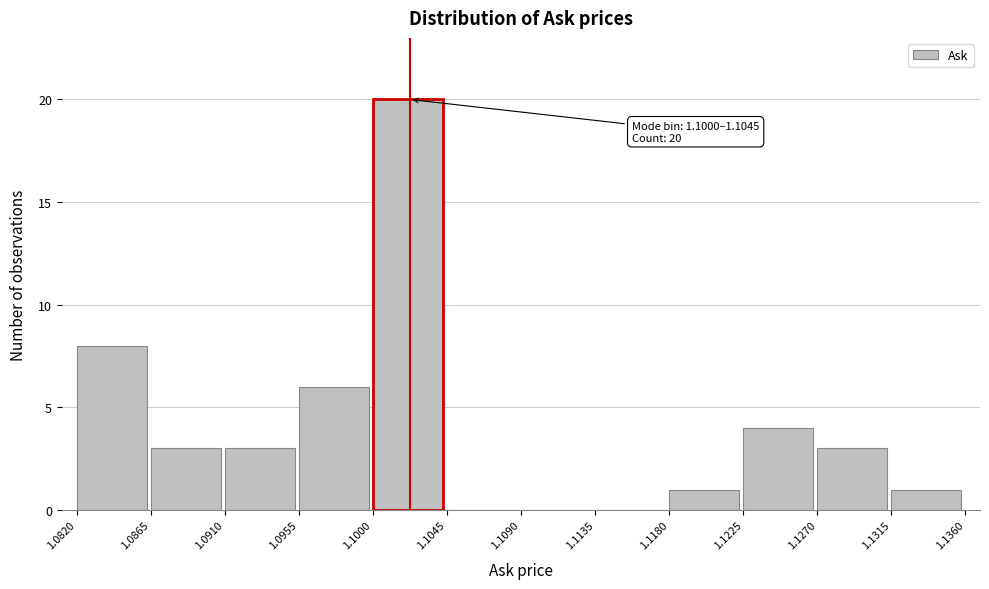

Which range on the x-axis has the tallest bar?

1.1000 to 1.1045